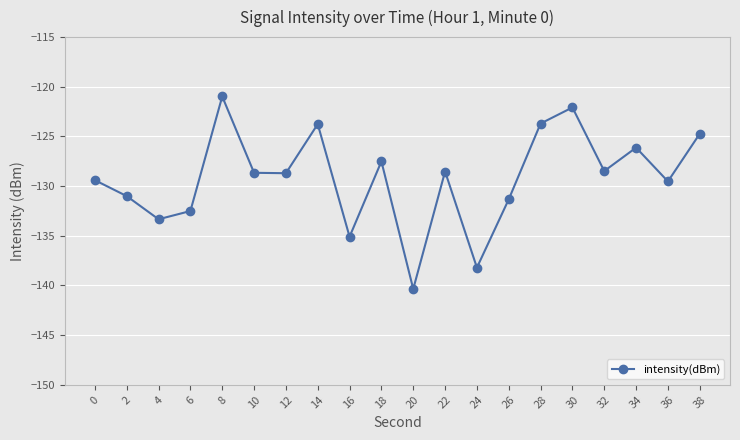

The value at 30 is -122.1. True or false?

True